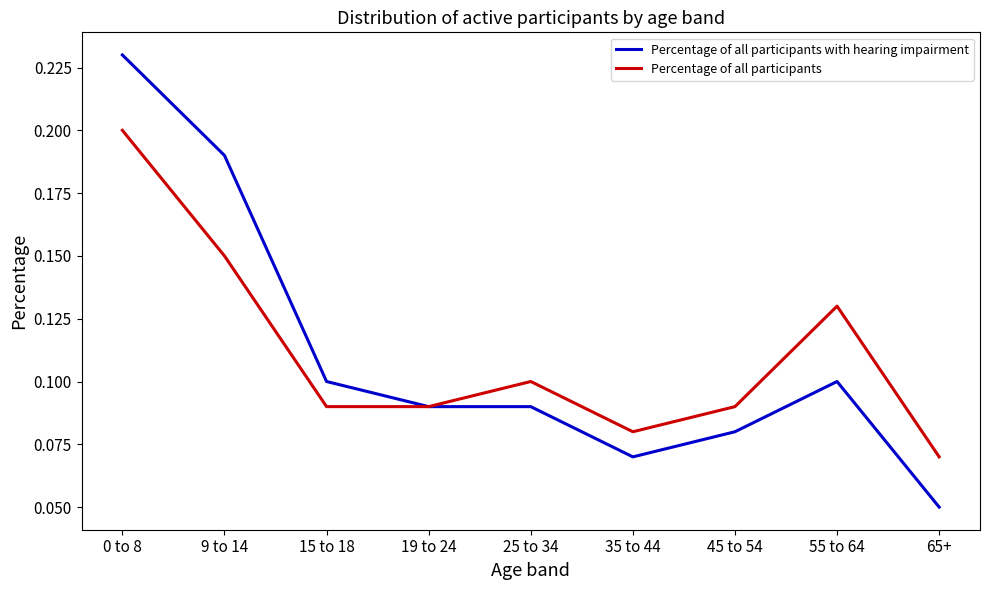

List the series in order of their peak value, highest first.

Percentage of all participants with hearing impairment, Percentage of all participants